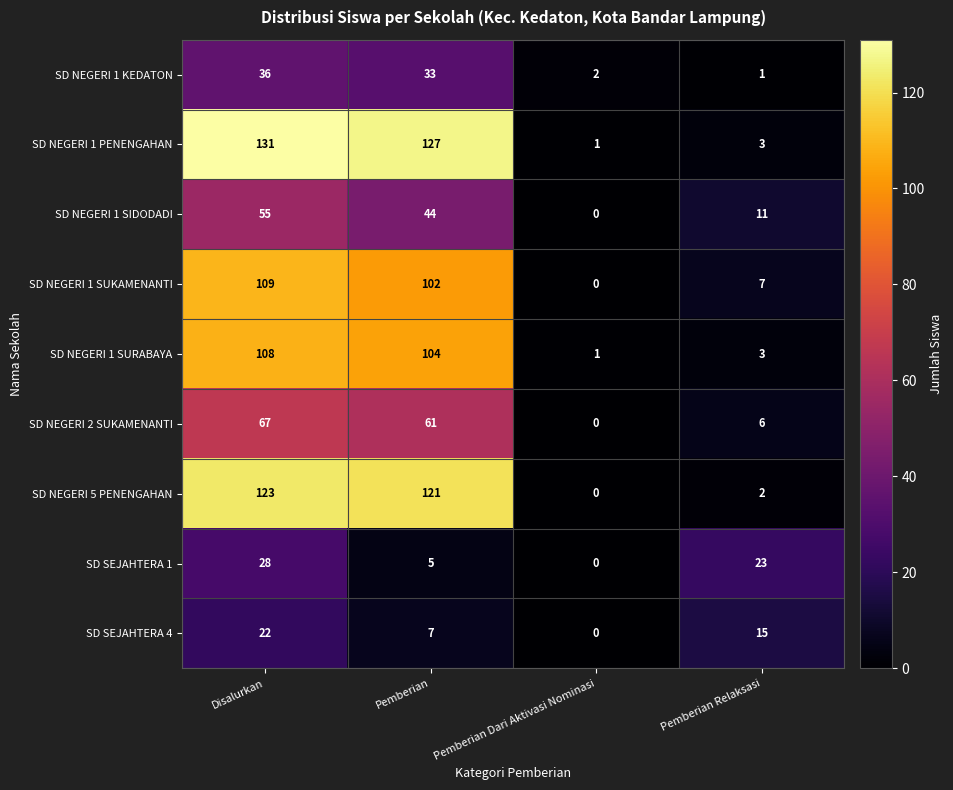

The SD SEJAHTERA 1 series shows 2 at Pemberian. True or false?

False